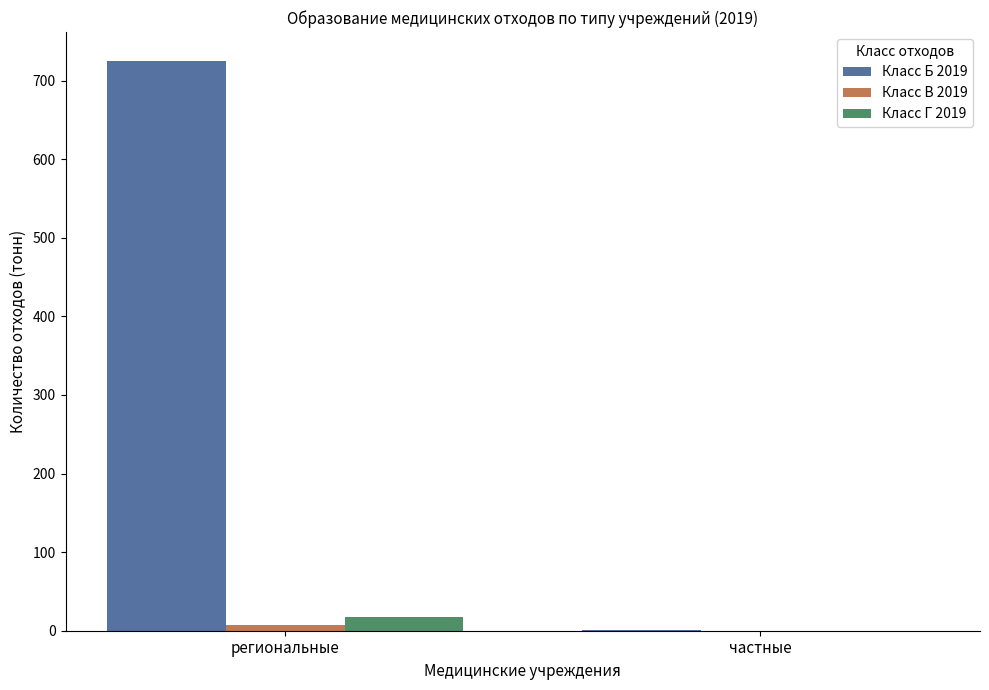

At which label is Класс Б 2019 closest to 363?

частные